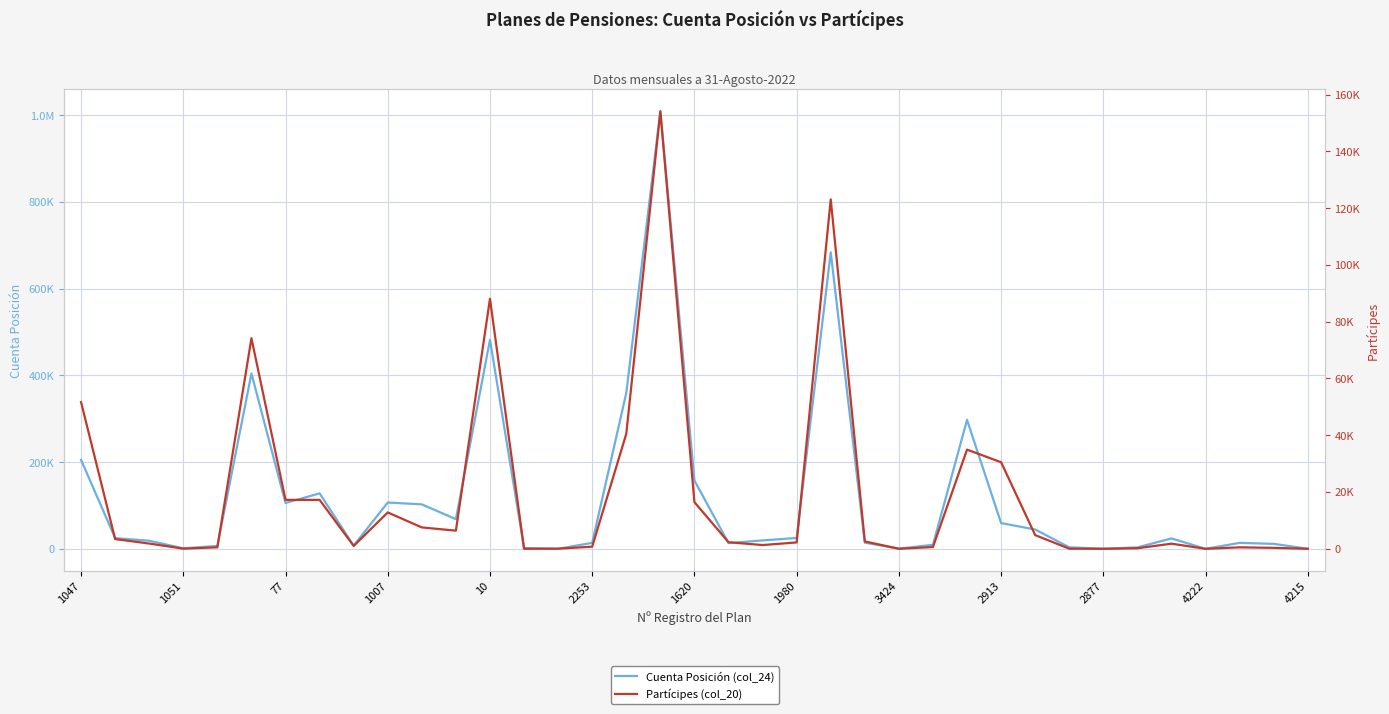

Which series ends up on top after the final intersection of Partícipes (col_20) and Cuenta Posición (col_24)?

Cuenta Posición (col_24)